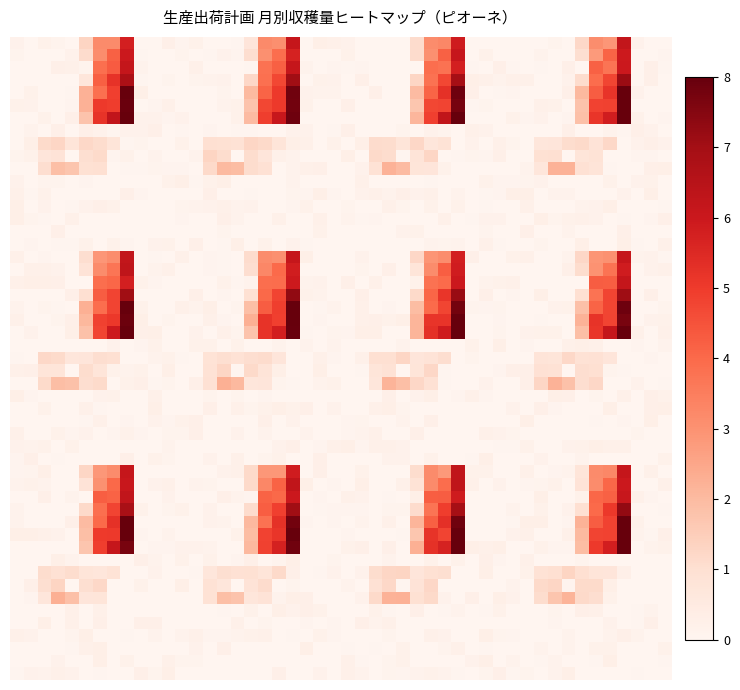

What is the maximum value shown in the chart?

8